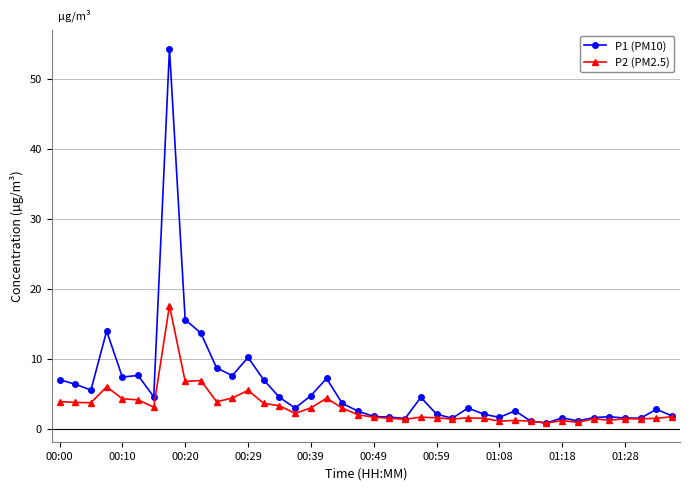

Rank the series by their average value, from lowest to highest.

P2 (PM2.5), P1 (PM10)